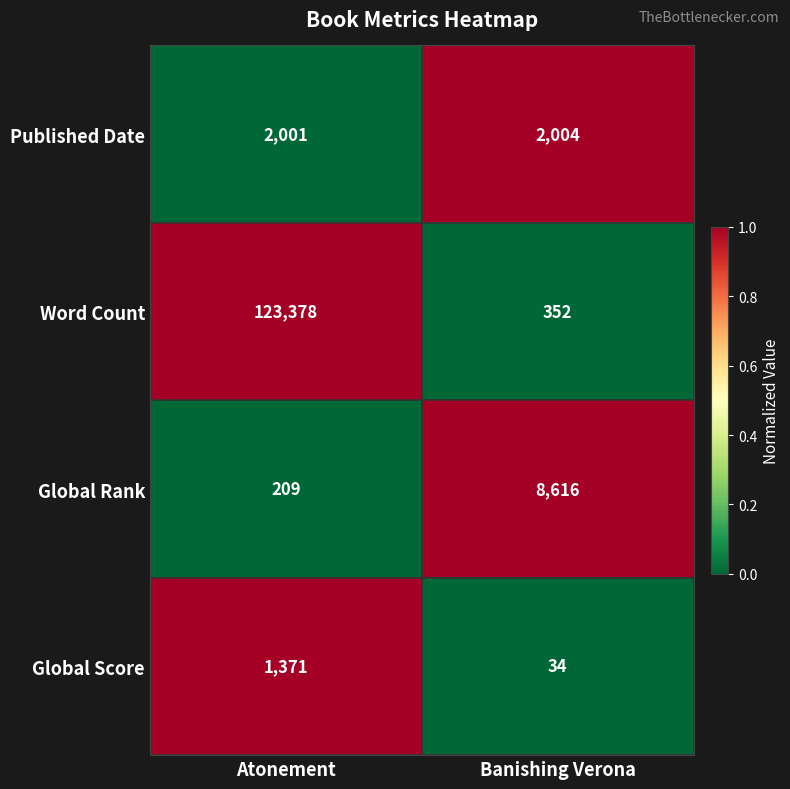

At Banishing Verona, list the series in order from smallest to largest.

Global Score, Word Count, Published Date, Global Rank